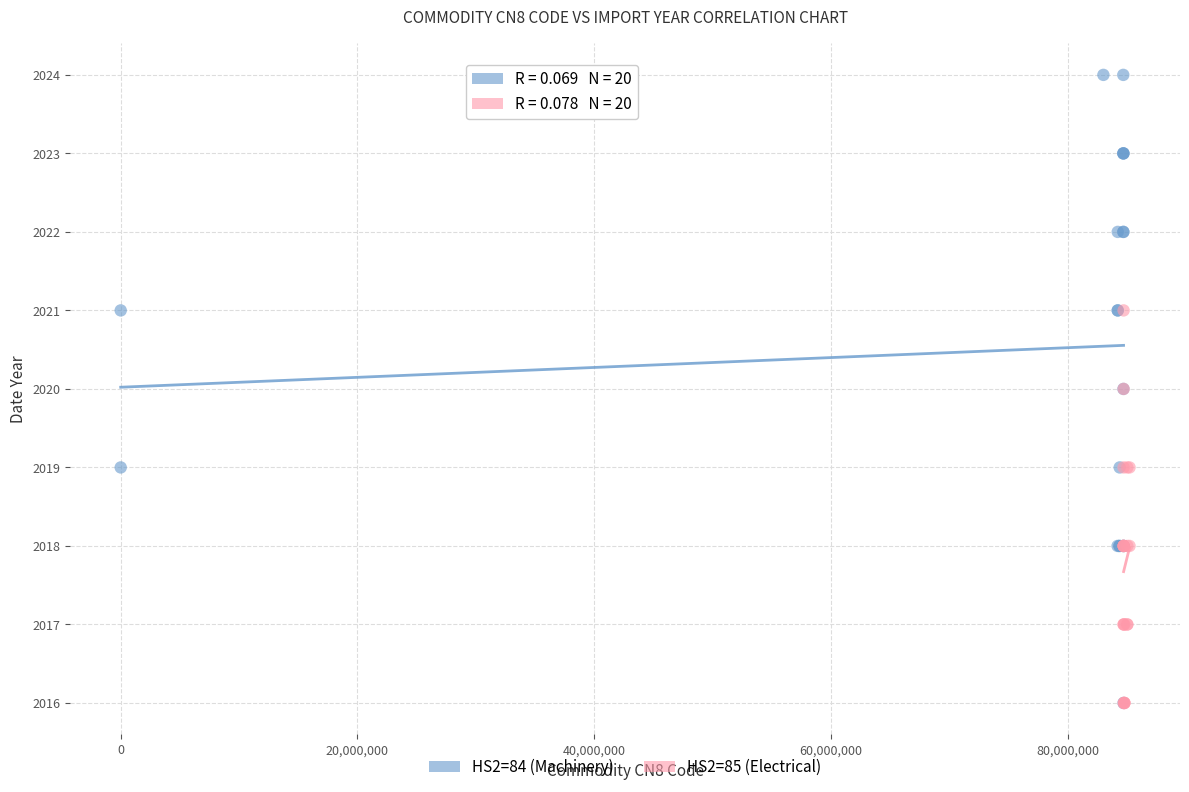

Which series reaches the maximum Y coordinate?

HS2=84 (Machinery)